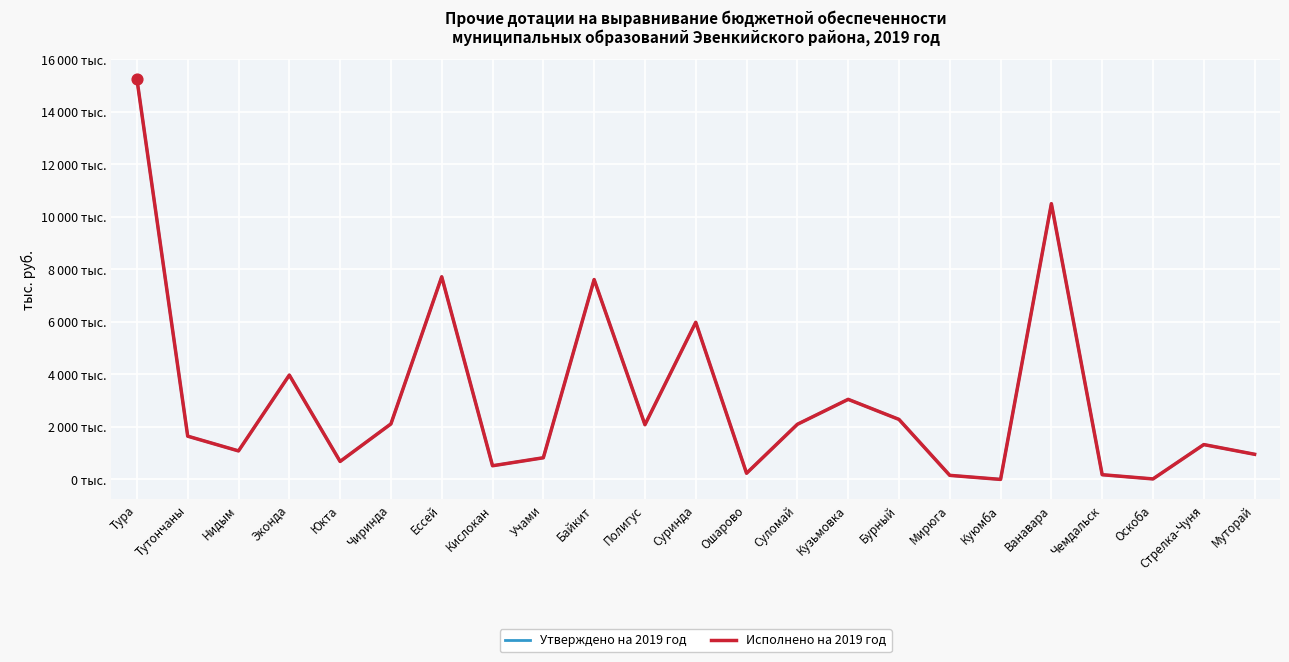

At how many categories does at least one series exceed 9369?

2